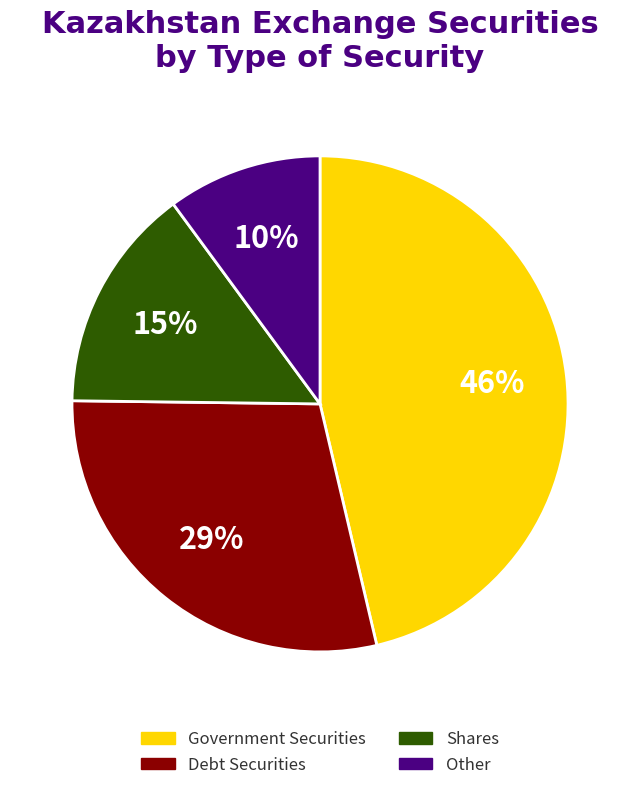

Is there a majority slice in this chart?

No